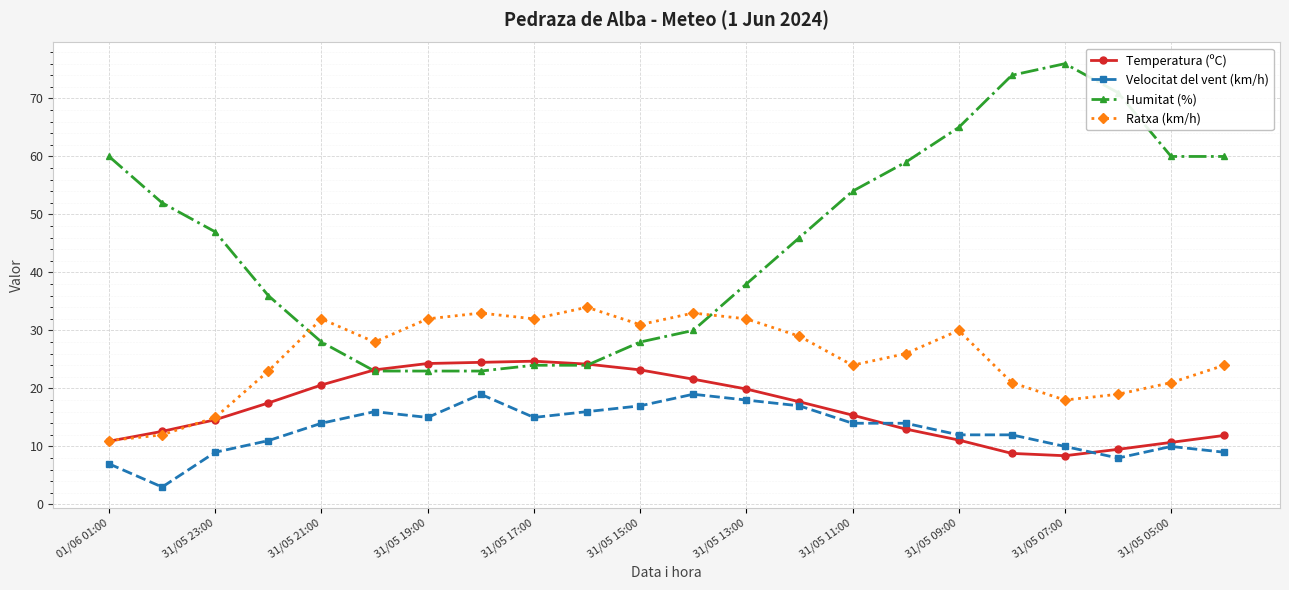

At how many categories does at least one series exceed 5?

22